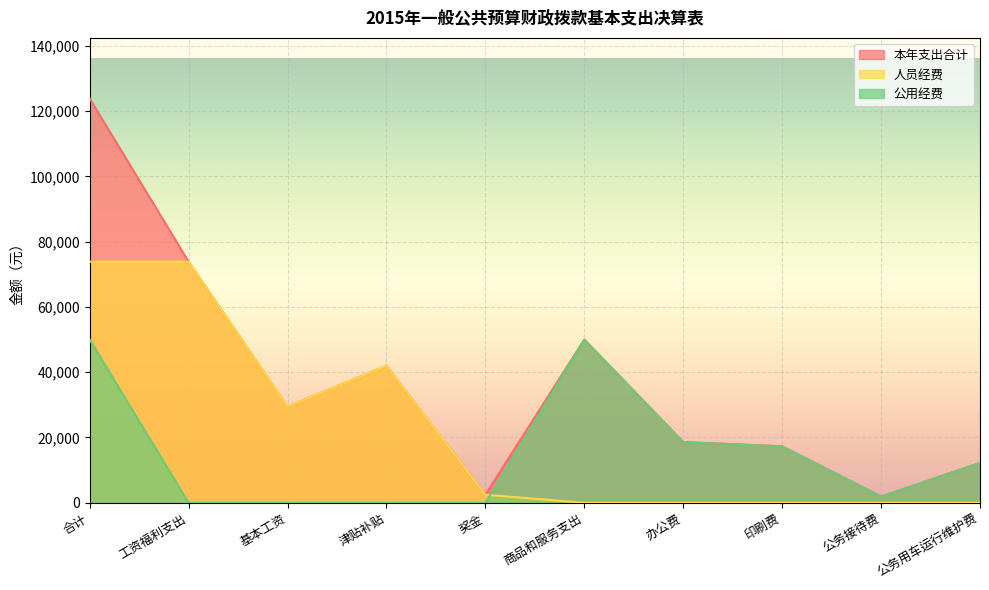

List the series in order of their overall mean, lowest first.

公用经费, 人员经费, 本年支出合计